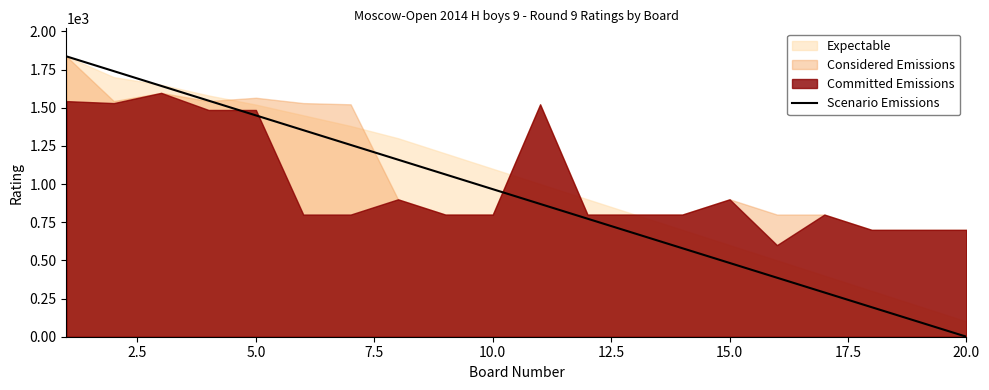

What is the value of the 17th point from the left?

289.9